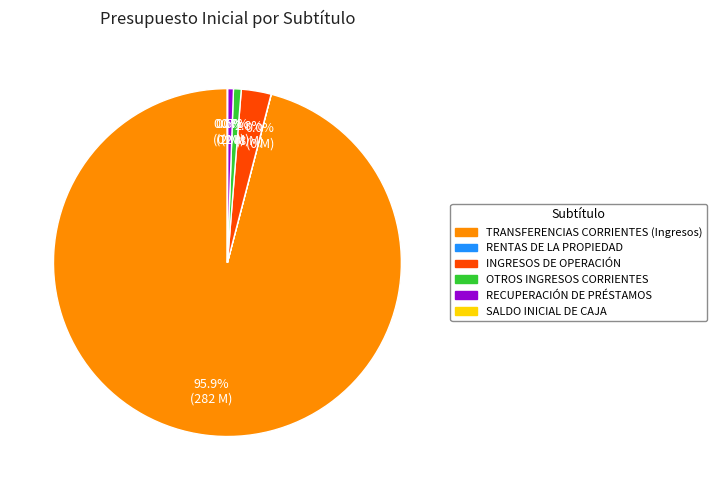

Is the sum of INGRESOS DE OPERACIÓN and TRANSFERENCIAS CORRIENTES (Ingresos) greater than half?

Yes